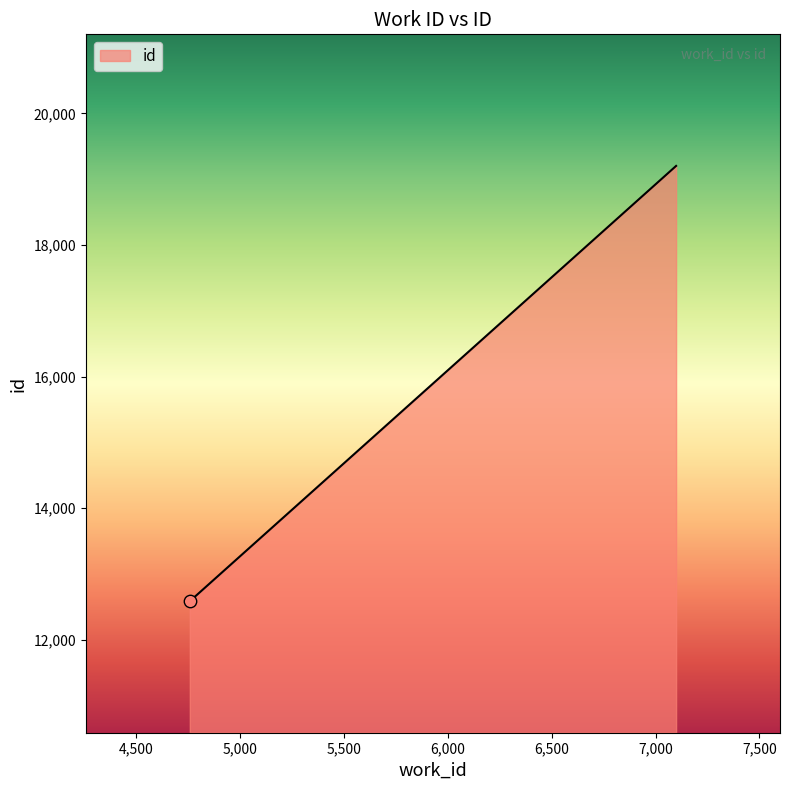

What is the maximum value shown in the chart?

19203